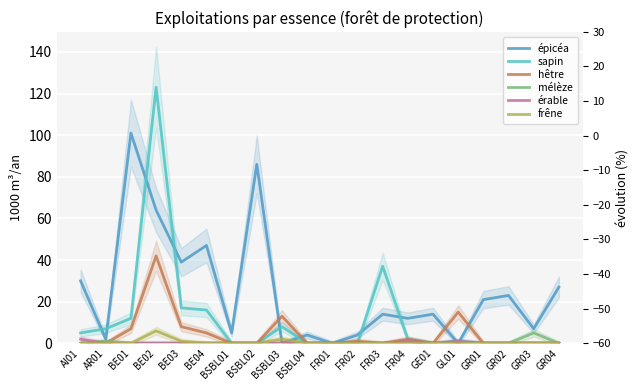

What position from the left is GR01?

17